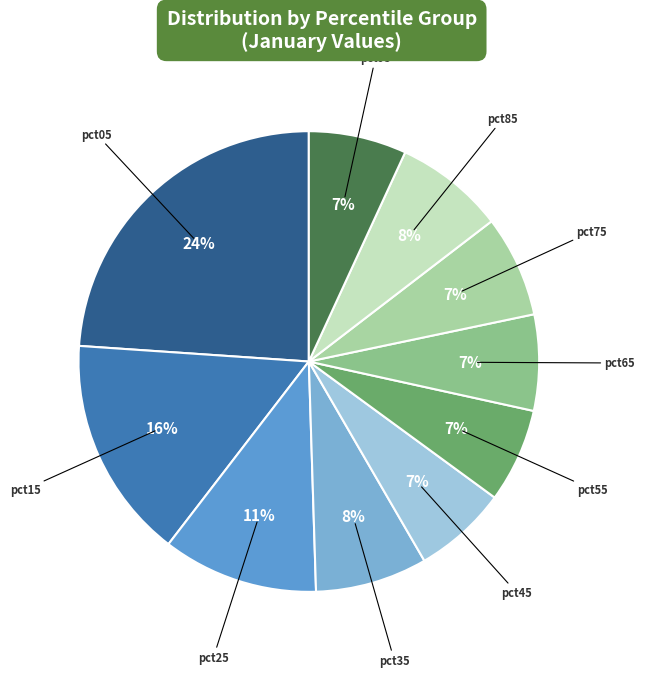

Which slice is the smallest?

pct45